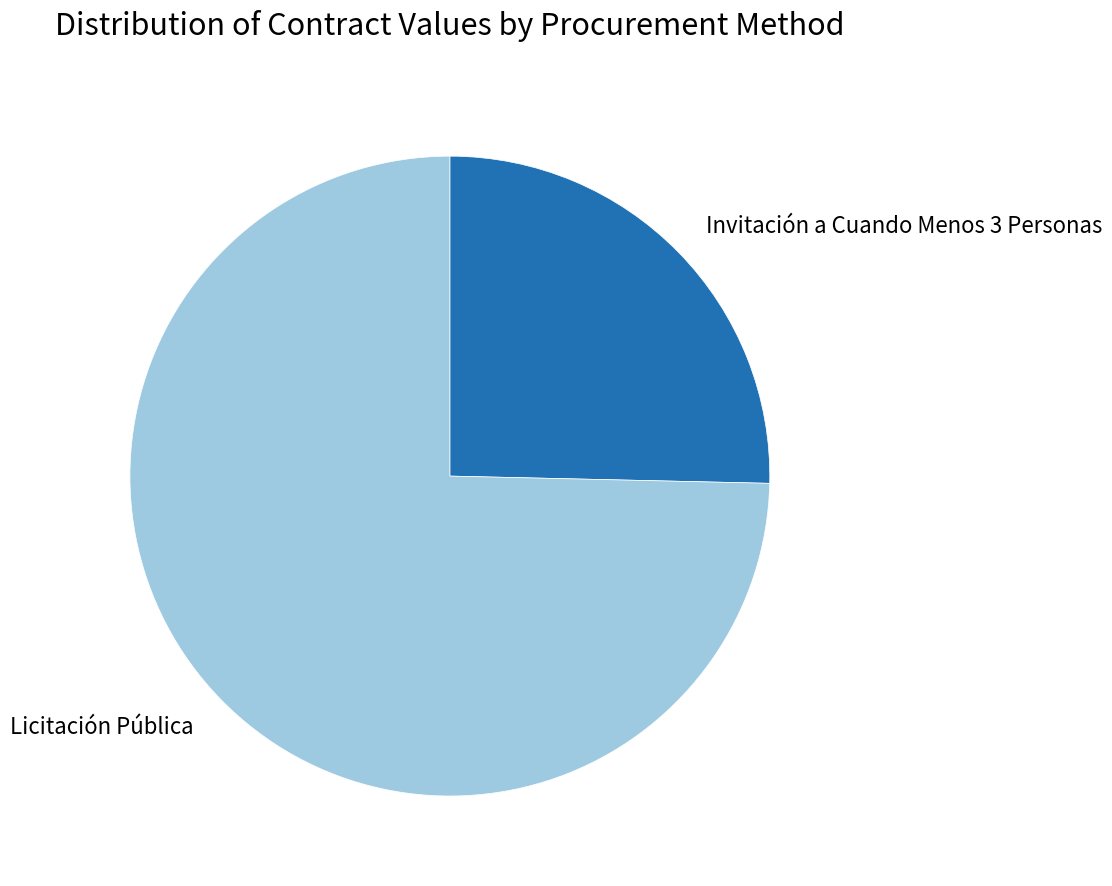

The Licitación Pública slice represents 75% of the pie. True or false?

True